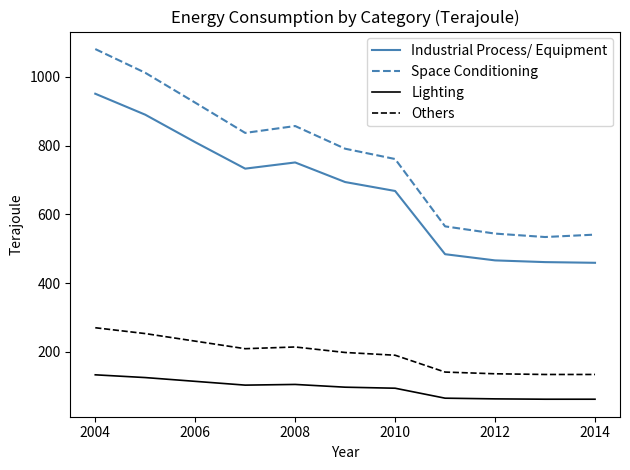

True or false: Industrial Process/ Equipment and Space Conditioning intersect in this chart.

False